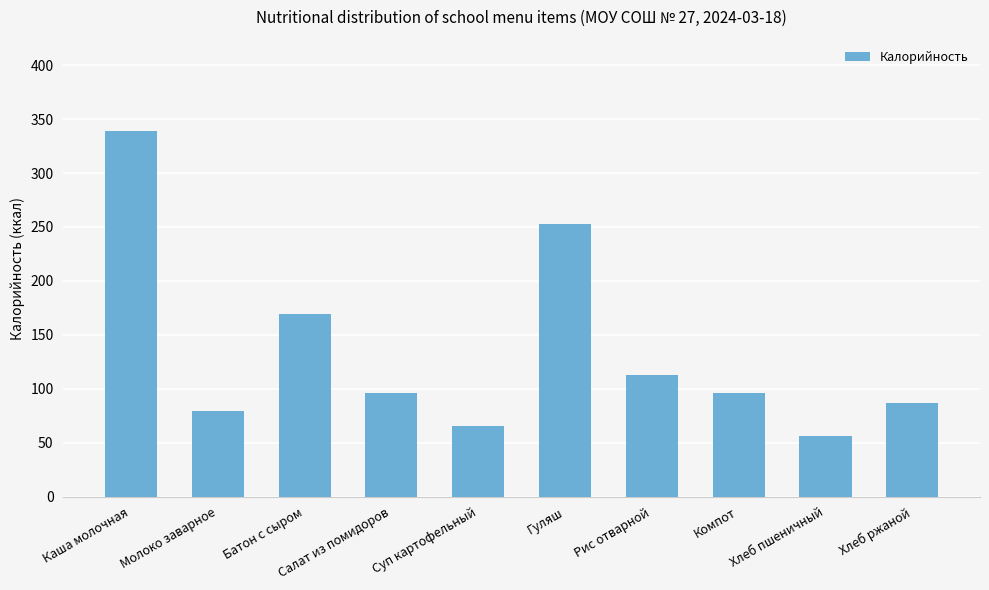

Reading left to right, list all the values displayed in this chart.

Каша молочная=339	Молоко заварное=79	Батон с сыром=169	Салат из помидоров=96	Суп картофельный=65	Гуляш=253	Рис отварной=113	Компот=96	Хлеб пшеничный=56	Хлеб ржаной=87